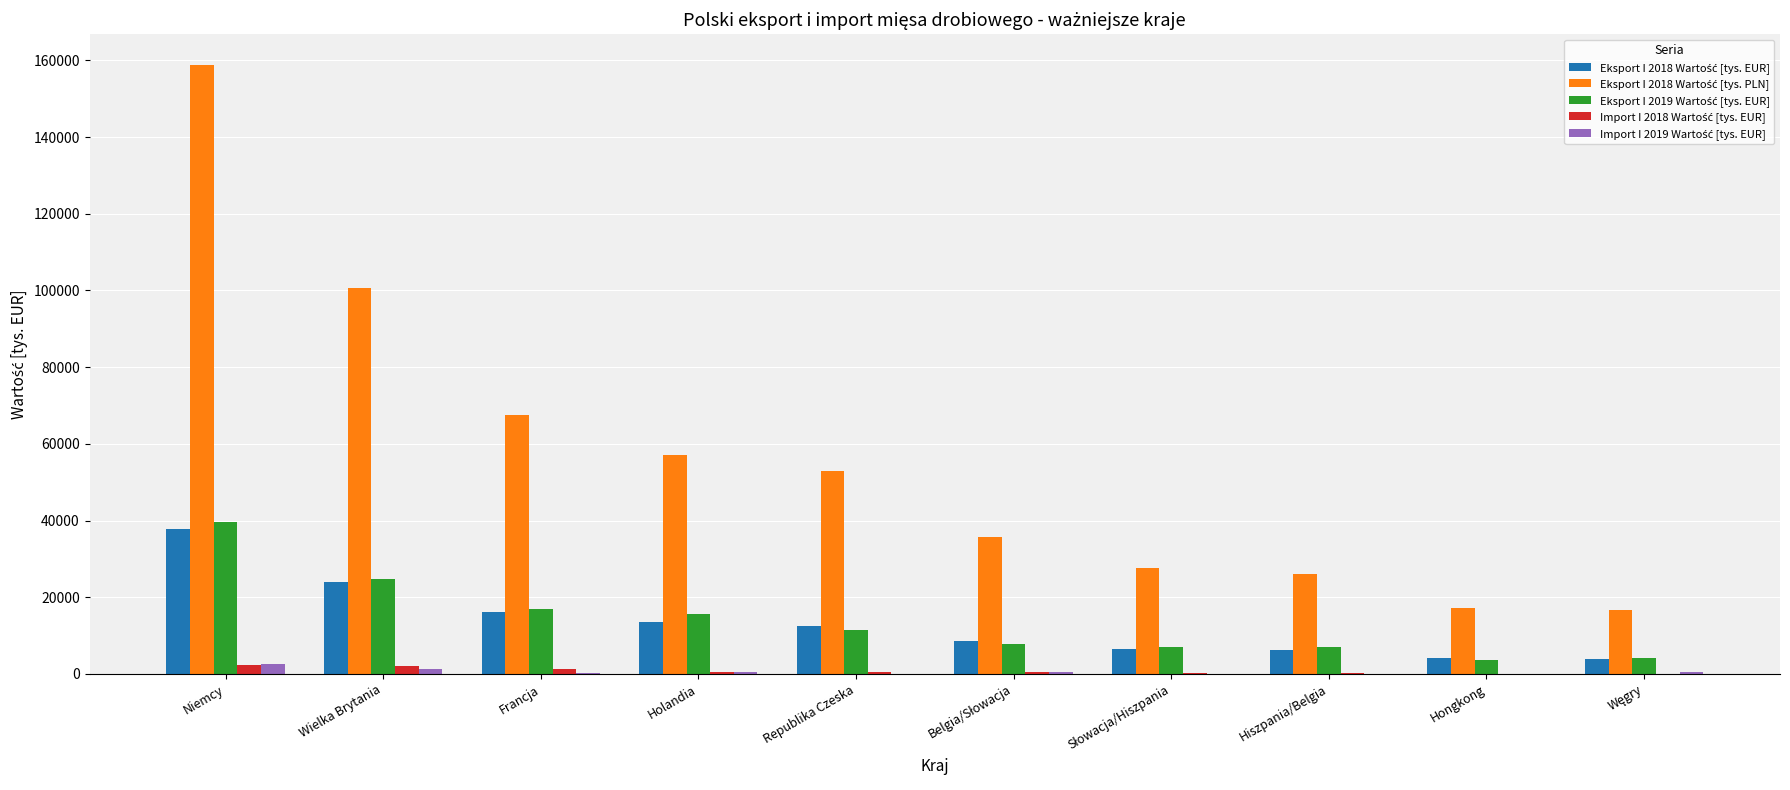

Which label corresponds to the largest value in the chart?

Niemcy